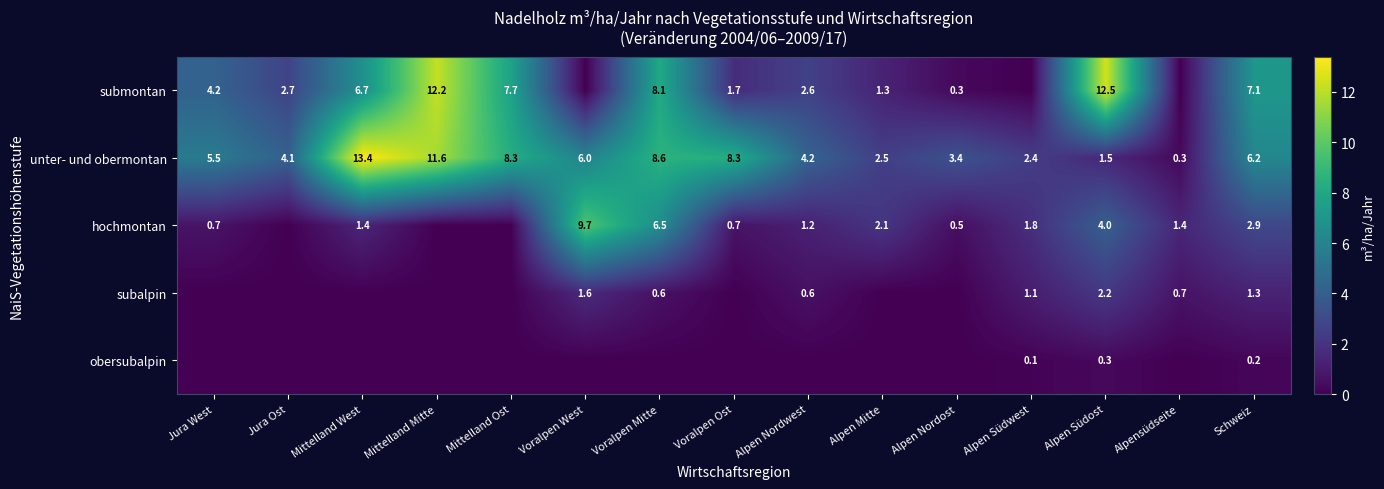

Count the number of data series in this chart.

5